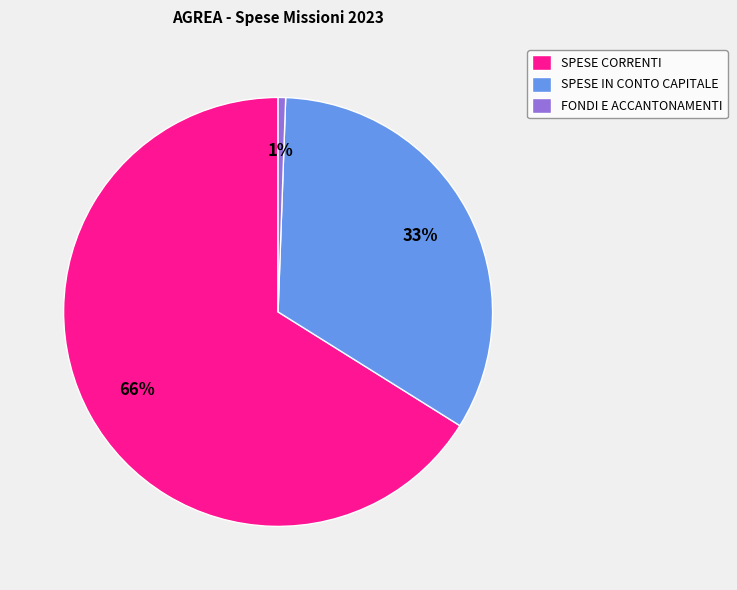

Combined, do SPESE CORRENTI and FONDI E ACCANTONAMENTI account for over 50%?

Yes